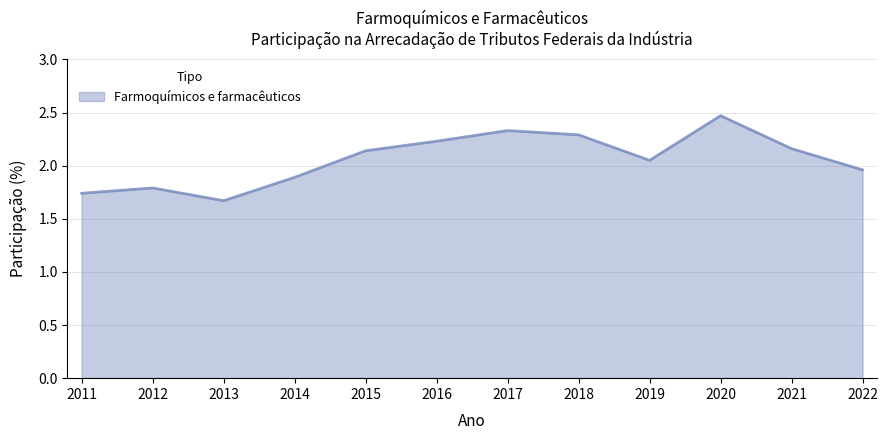

What is the difference between the maximum and minimum values?

0.8